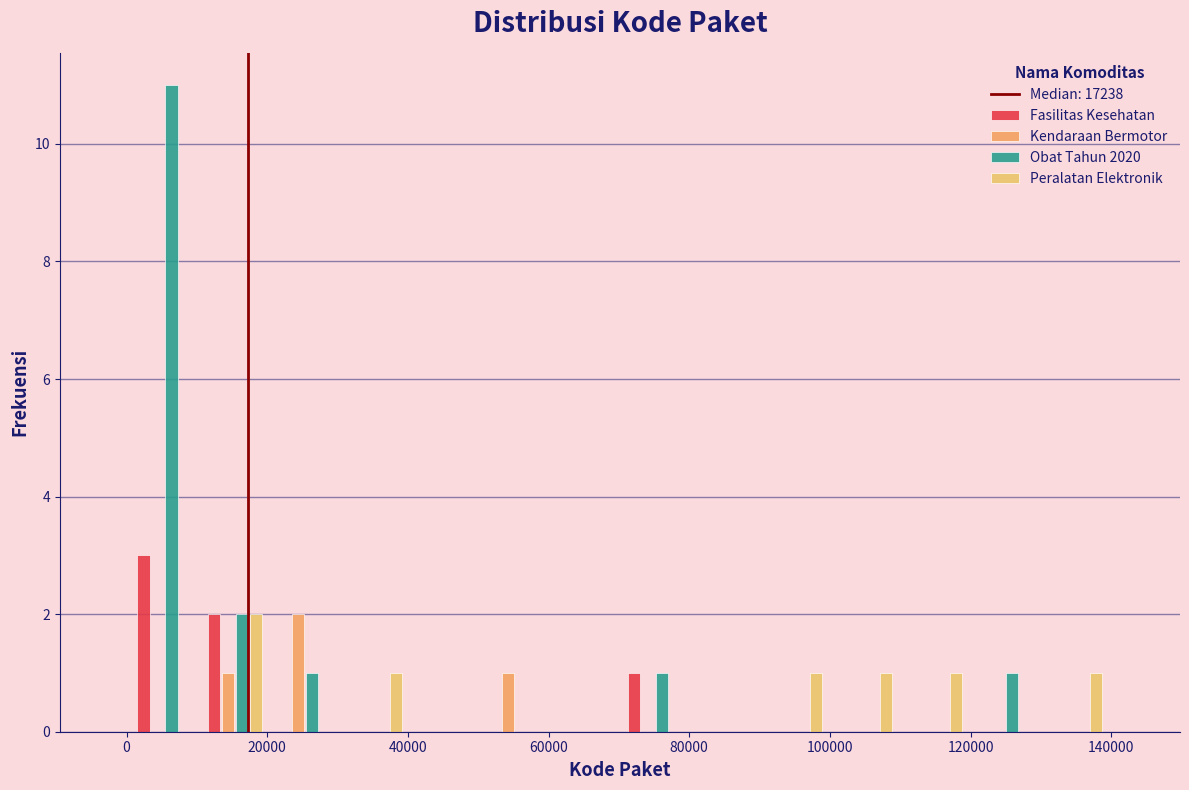

Reading left to right, transcribe this chart: for each range on the x-axis, give the height of each series' bar. Neither the bar edges nor the heights are printed on the chart, so give them approximately, as read against the axes.

0 to 10000: Fasilitas Kesehatan=3	Kendaraan Bermotor=0	Obat Tahun 2020=11	Peralatan Elektronik=0
10000 to 20000: Fasilitas Kesehatan=2	Kendaraan Bermotor=1	Obat Tahun 2020=2	Peralatan Elektronik=2
20000 to 30000: Fasilitas Kesehatan=0	Kendaraan Bermotor=2	Obat Tahun 2020=1	Peralatan Elektronik=0
30000 to 40000: Fasilitas Kesehatan=0	Kendaraan Bermotor=0	Obat Tahun 2020=0	Peralatan Elektronik=1
40000 to 50000: Fasilitas Kesehatan=0	Kendaraan Bermotor=0	Obat Tahun 2020=0	Peralatan Elektronik=0
50000 to 60000: Fasilitas Kesehatan=0	Kendaraan Bermotor=1	Obat Tahun 2020=0	Peralatan Elektronik=0
60000 to 70000: Fasilitas Kesehatan=0	Kendaraan Bermotor=0	Obat Tahun 2020=0	Peralatan Elektronik=0
70000 to 80000: Fasilitas Kesehatan=1	Kendaraan Bermotor=0	Obat Tahun 2020=1	Peralatan Elektronik=0
80000 to 90000: Fasilitas Kesehatan=0	Kendaraan Bermotor=0	Obat Tahun 2020=0	Peralatan Elektronik=0
90000 to 100000: Fasilitas Kesehatan=0	Kendaraan Bermotor=0	Obat Tahun 2020=0	Peralatan Elektronik=1
100000 to 110000: Fasilitas Kesehatan=0	Kendaraan Bermotor=0	Obat Tahun 2020=0	Peralatan Elektronik=1
110000 to 120000: Fasilitas Kesehatan=0	Kendaraan Bermotor=0	Obat Tahun 2020=0	Peralatan Elektronik=1
120000 to 130000: Fasilitas Kesehatan=0	Kendaraan Bermotor=0	Obat Tahun 2020=1	Peralatan Elektronik=0
130000 to 140000: Fasilitas Kesehatan=0	Kendaraan Bermotor=0	Obat Tahun 2020=0	Peralatan Elektronik=1